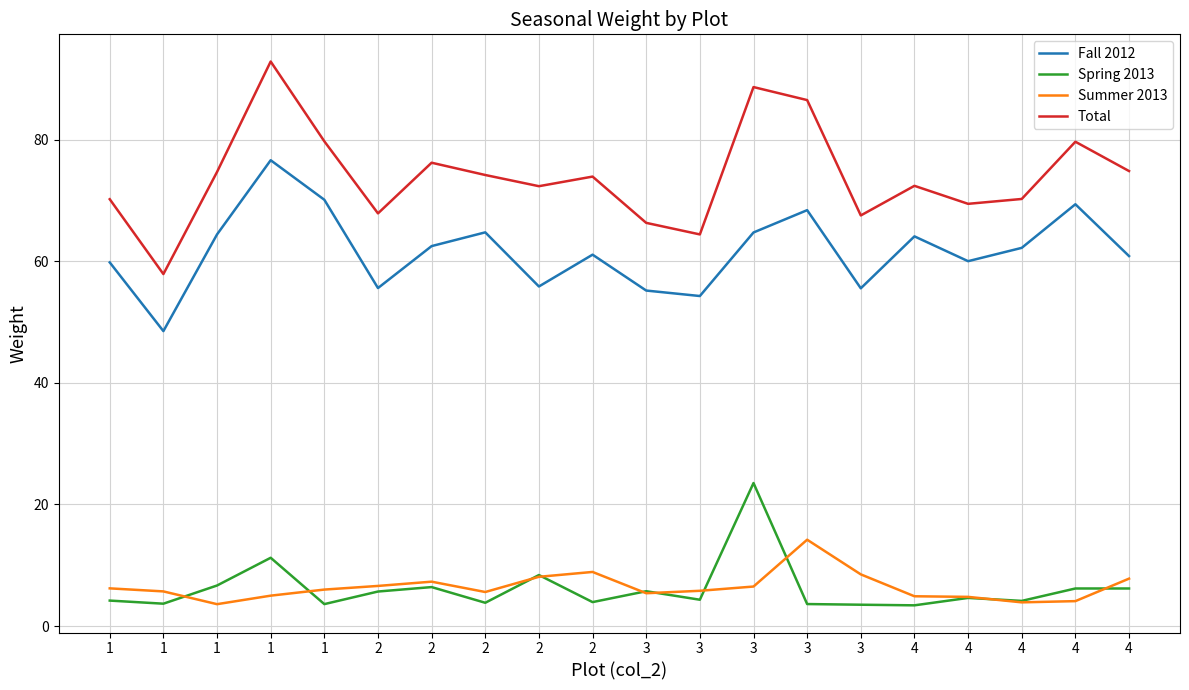

True or false: Fall 2012 and Summer 2013 intersect in this chart.

False